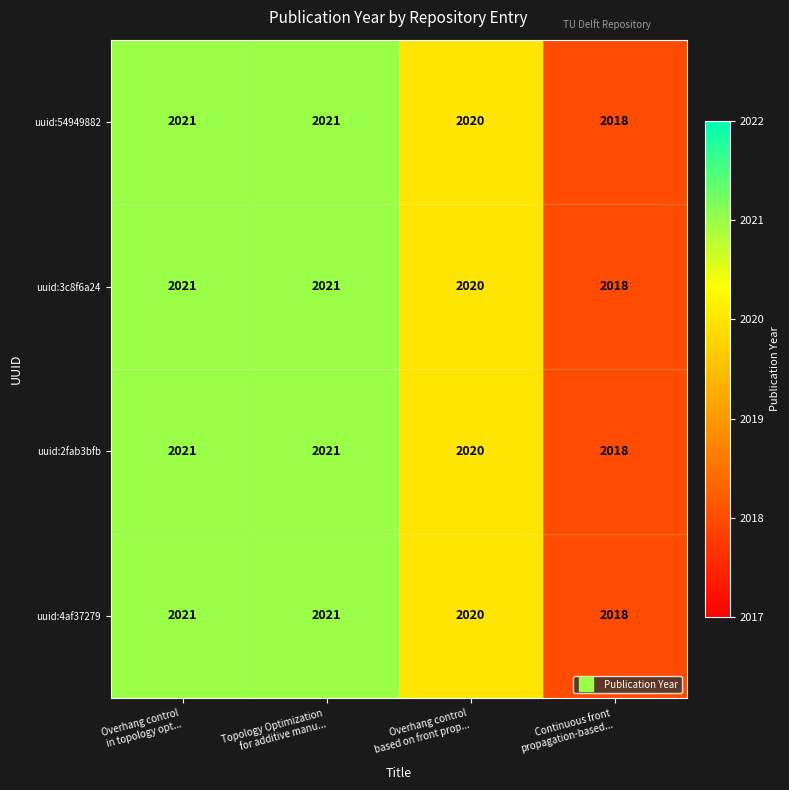

How many uuid:3c8f6a24 values are between 2020 and 2021?

3